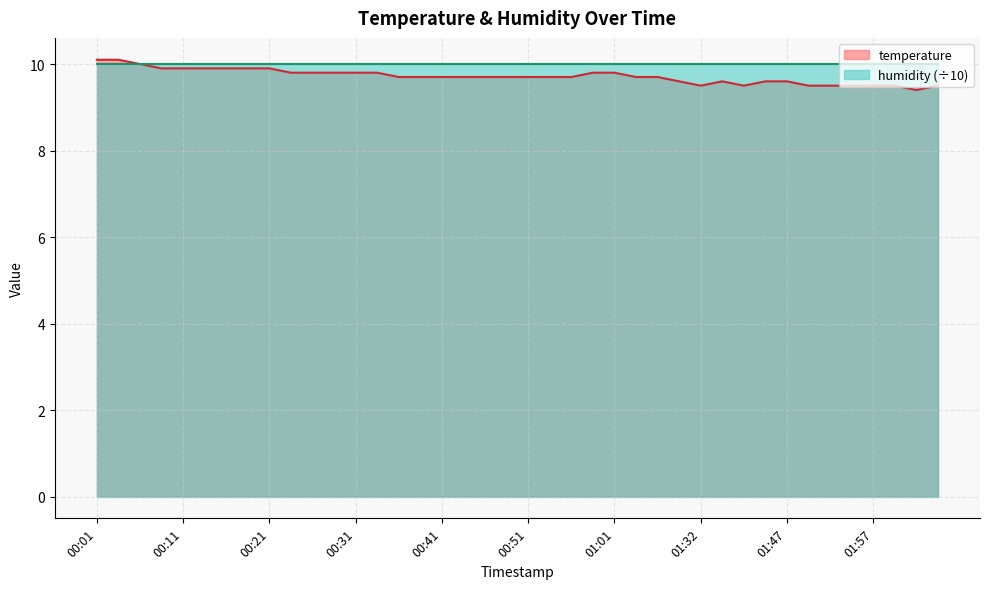

Which series has the widest spread of values?

temperature